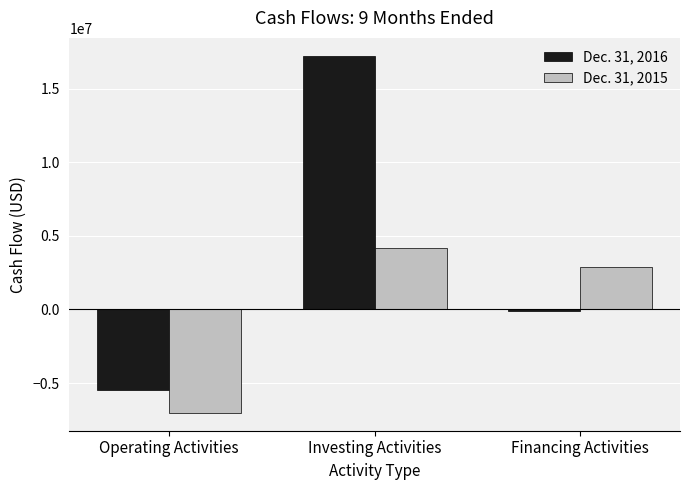

Between Operating Activities and Investing Activities, which series saw the biggest shift?

Dec. 31, 2016